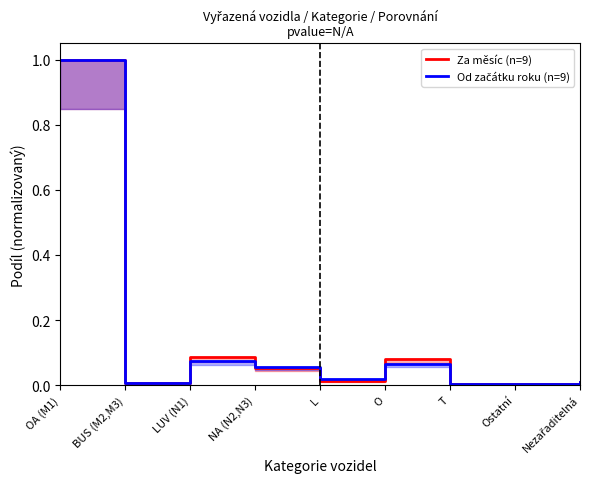

Is this an area chart (filled region under the line)?

No